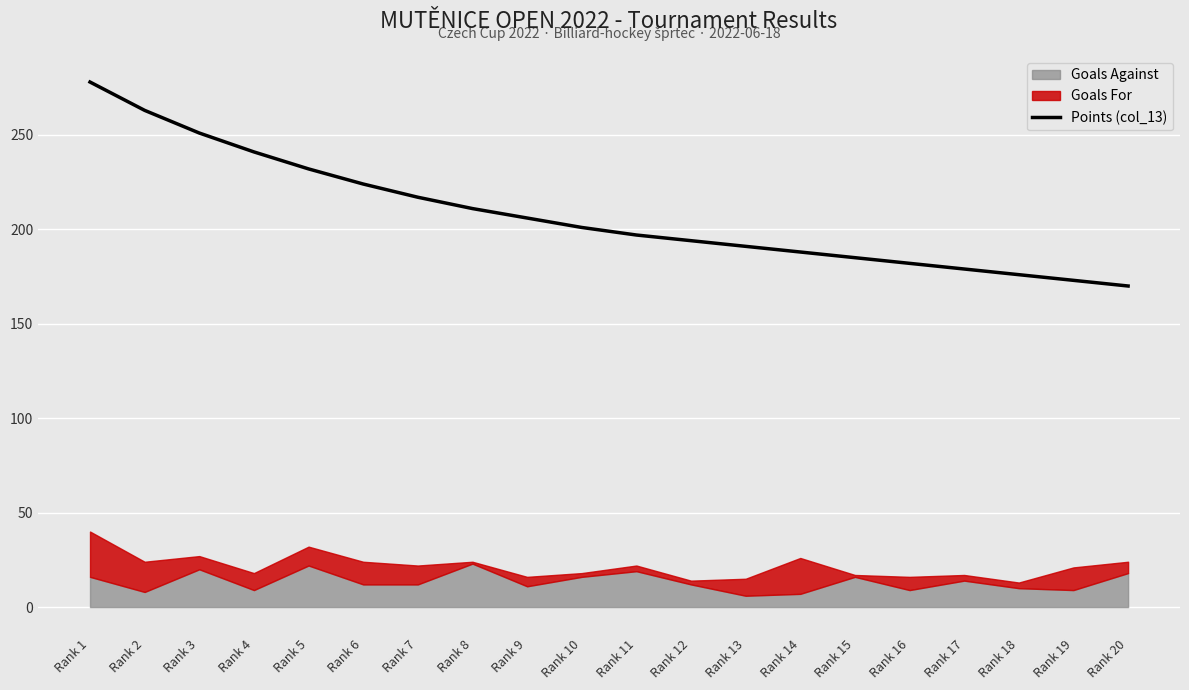

What is the value of the 18th point from the left?

176